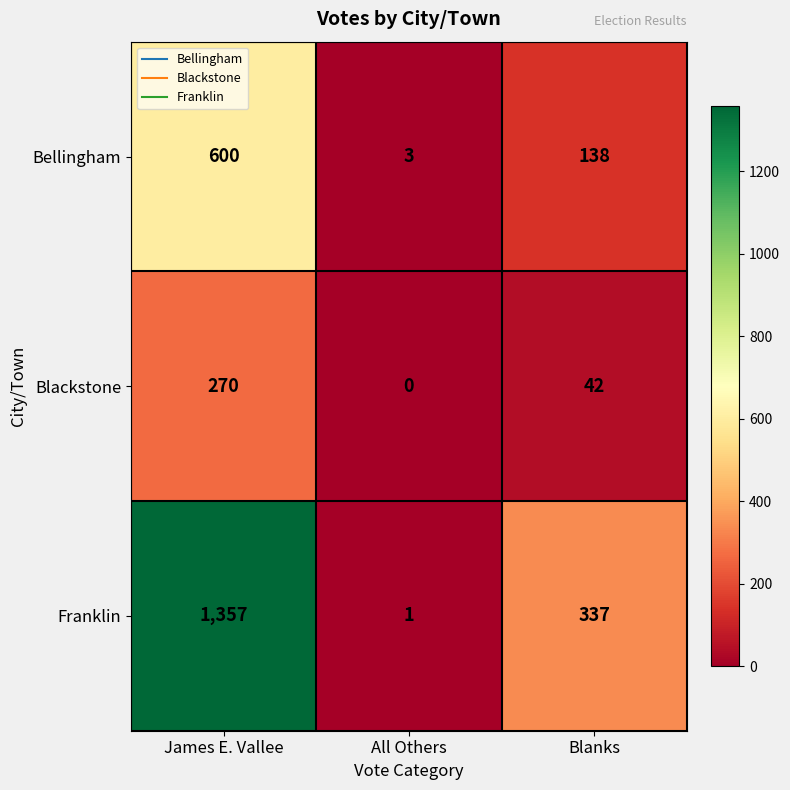

Which series has the largest range (max minus min)?

Franklin